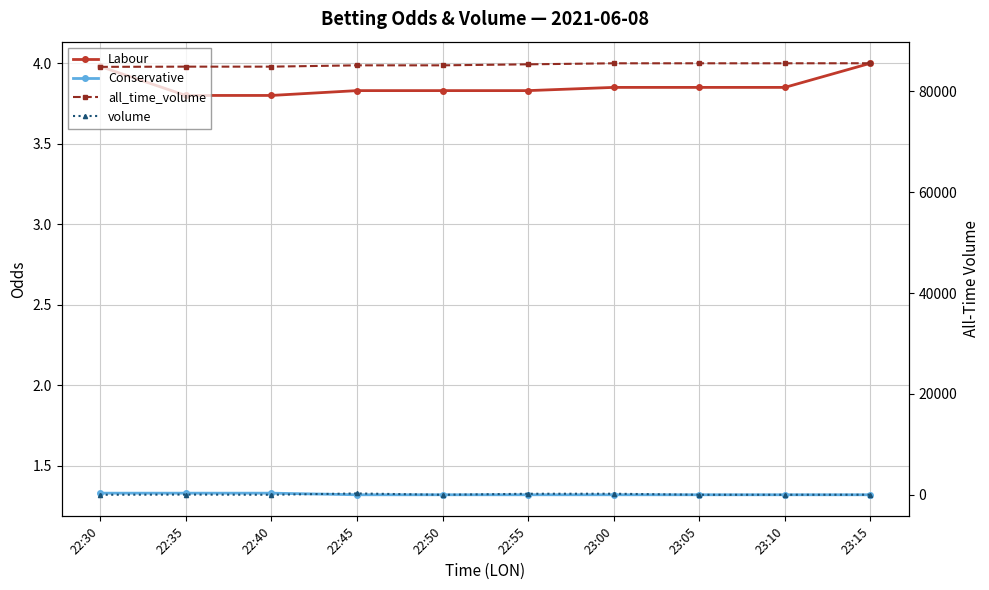

Reading left to right, transcribe all the data shown in this chart.

Labour: 4.0	3.8	3.8	3.8	3.8	3.8	3.9	3.9	3.9	4.0
Conservative: 1.3	1.3	1.3	1.3	1.3	1.3	1.3	1.3	1.3	1.3
all_time_volume: 84866.0	84906.0	84906.0	85166.0	85166.0	85366.0	85571.0	85571.0	85571.0	85581.0
volume: 0.0	40.0	0.0	260.0	0.0	200.0	205.0	0.0	0.0	10.0